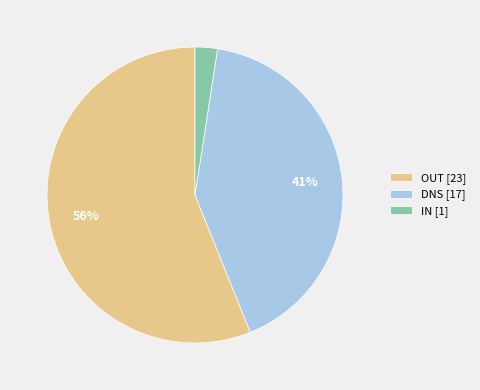

Combined, do IN [1] and OUT [23] account for over 50%?

Yes